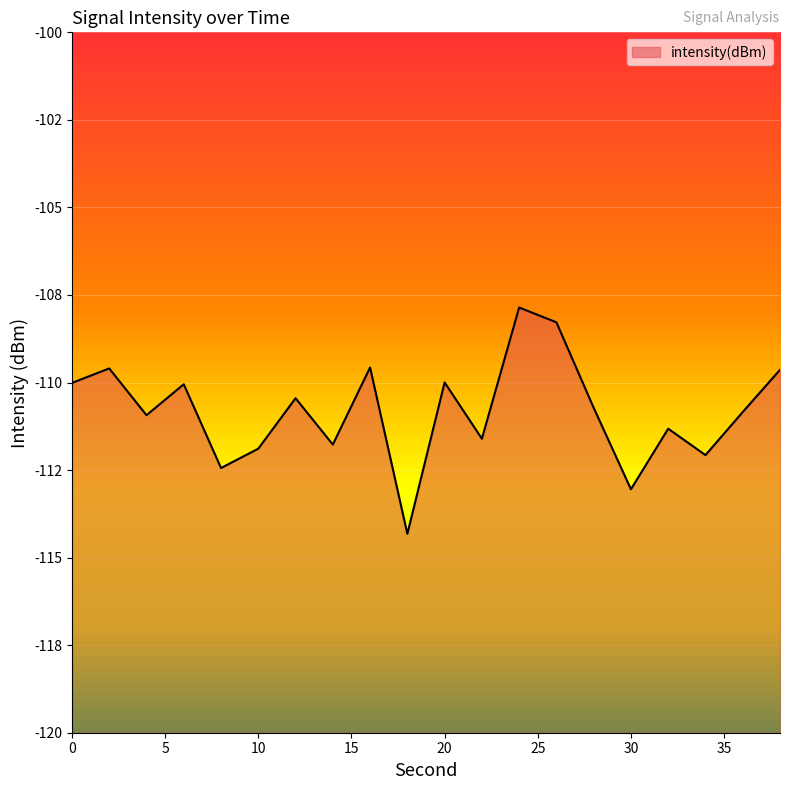

How many interior local valleys (lower than both neighbors) does the data have?

7